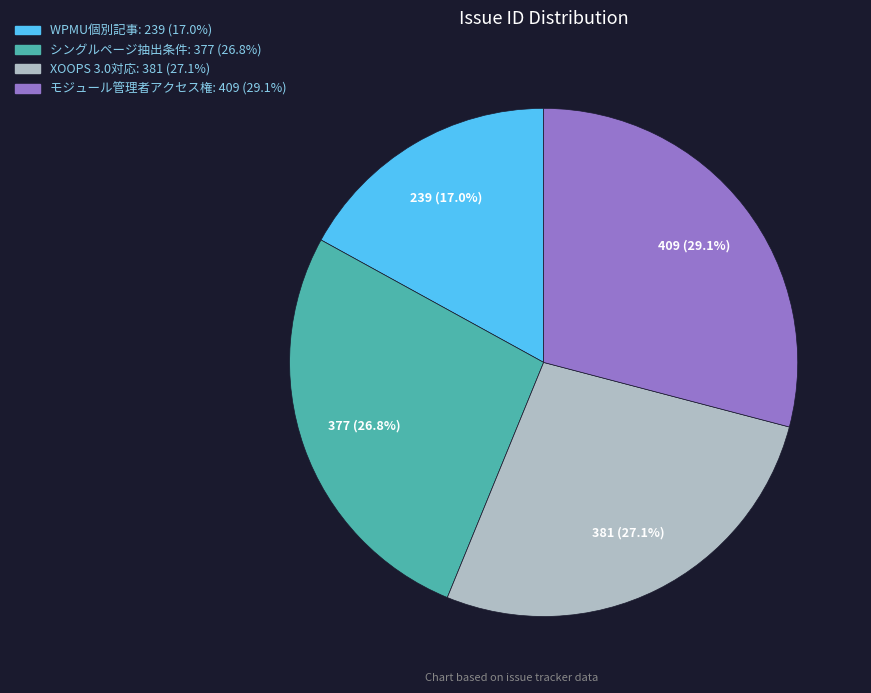

Is there any slice that represents more than half of the pie?

No